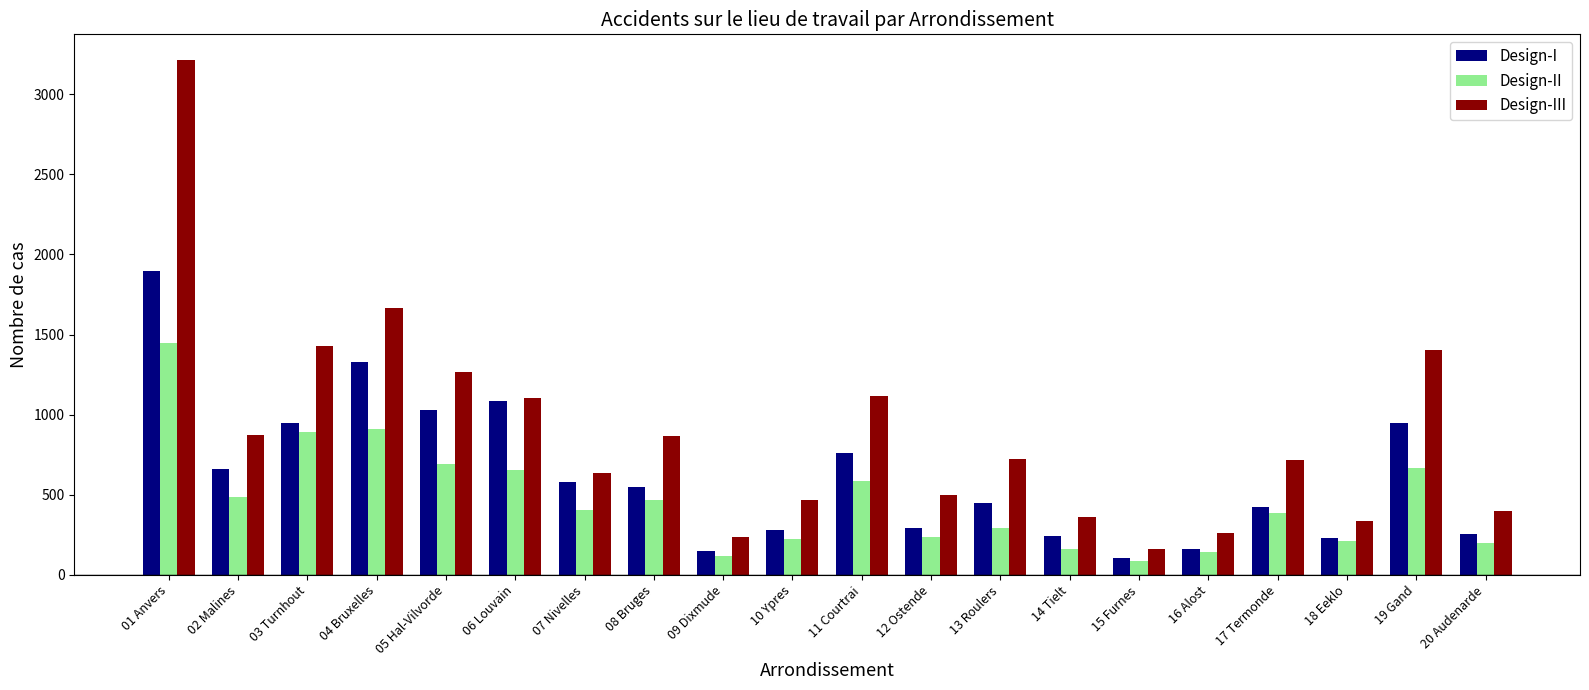

Which label corresponds to the largest value in the chart?

01 Anvers